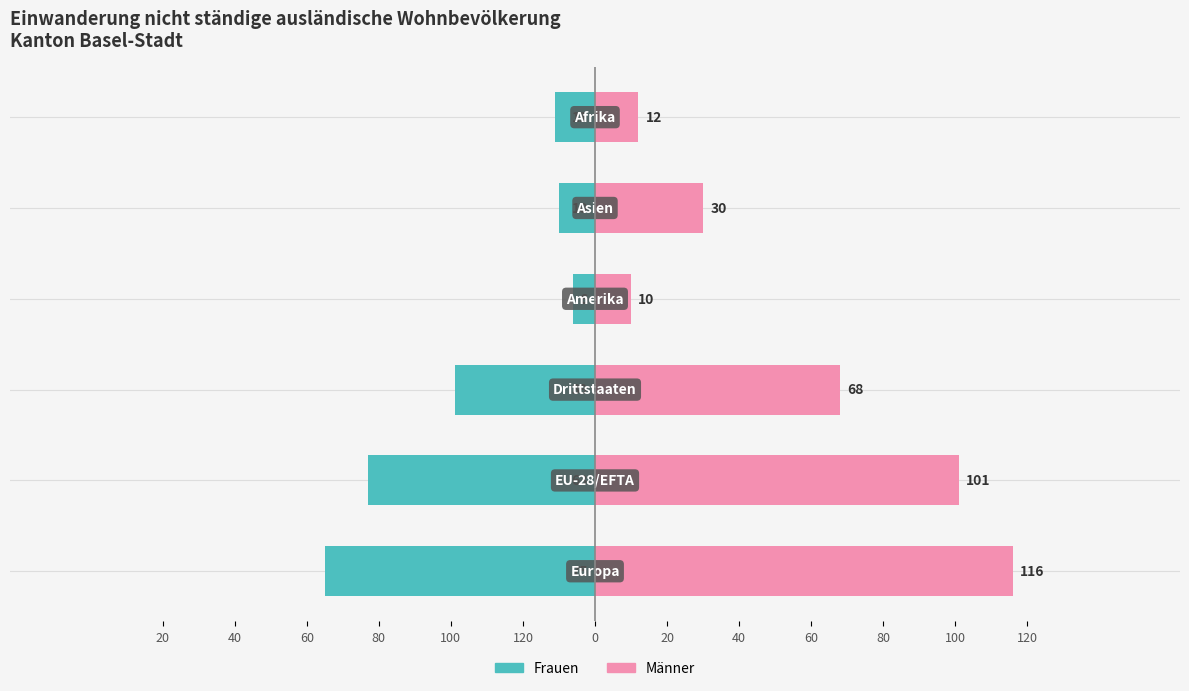

At how many categories does at least one series exceed 39?

3